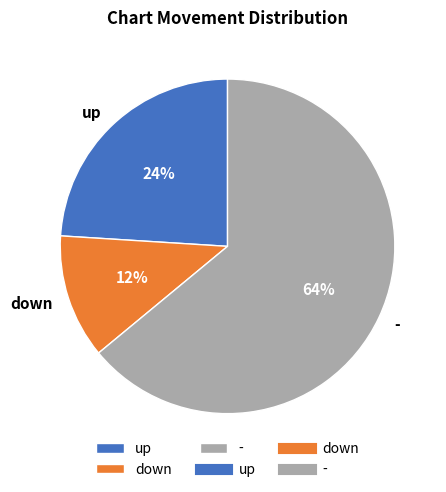

Rank the categories by value from lowest to highest.

down, up, -